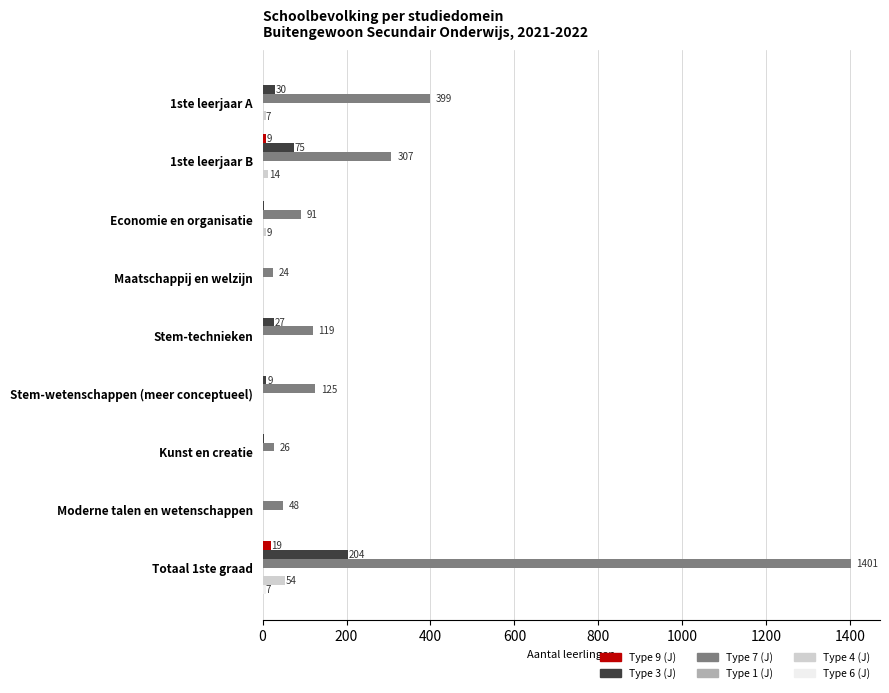

Which series has the largest total across all categories?

Type 7 (J)